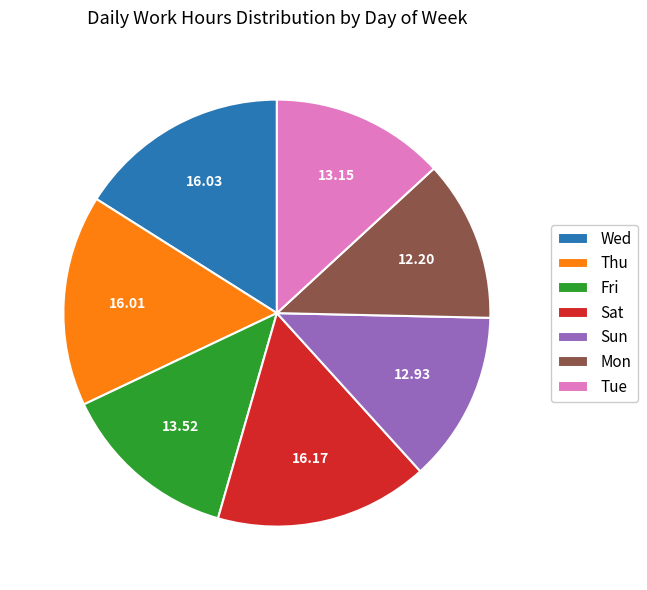

How many slices are in this pie chart?

7